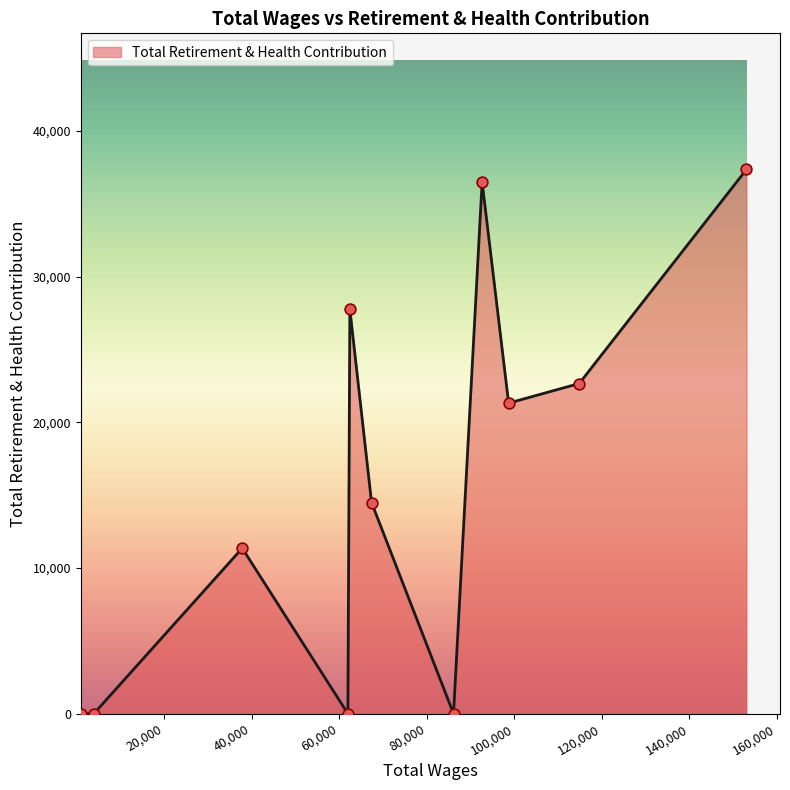

What is the difference between the maximum and minimum values?

37360